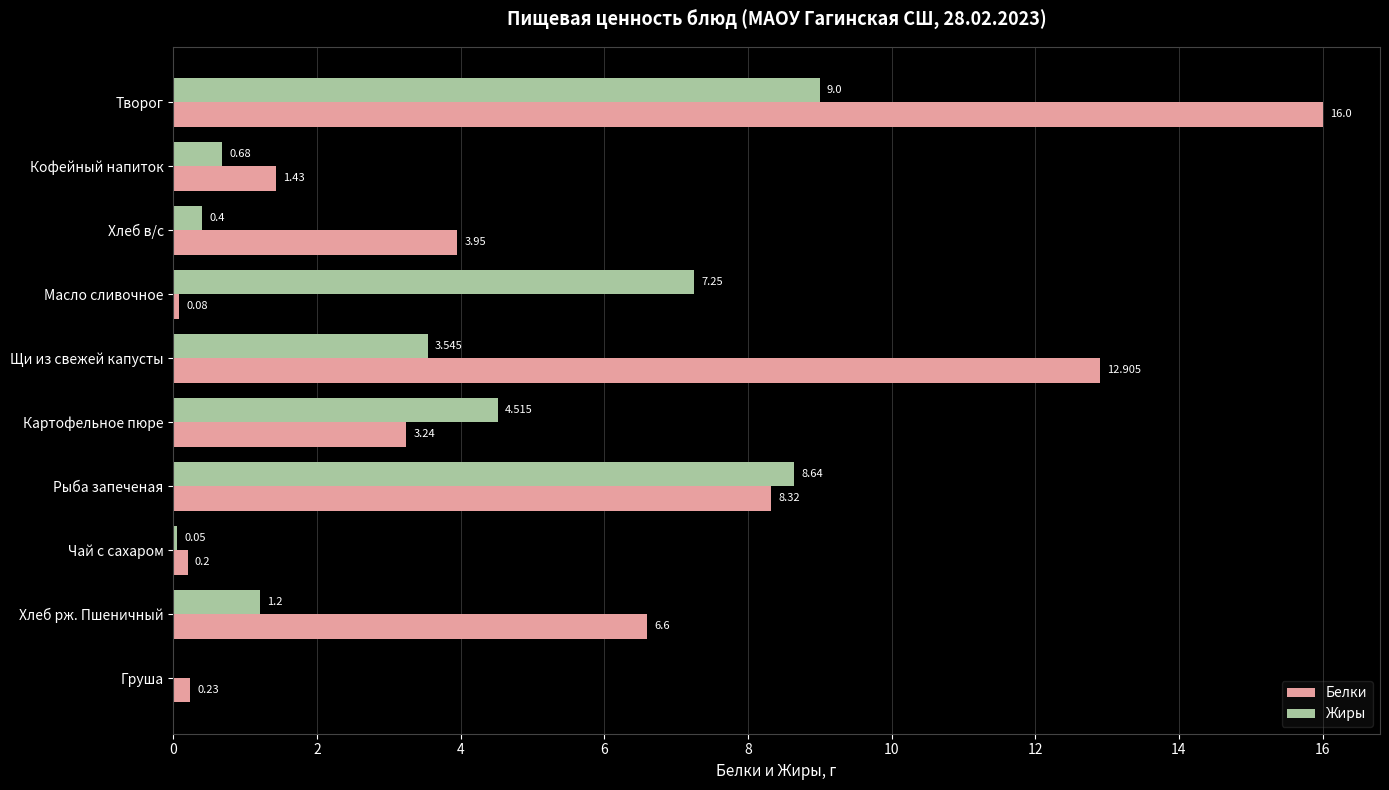

Which series changed the most between Картофельное пюре and Груша?

Жиры